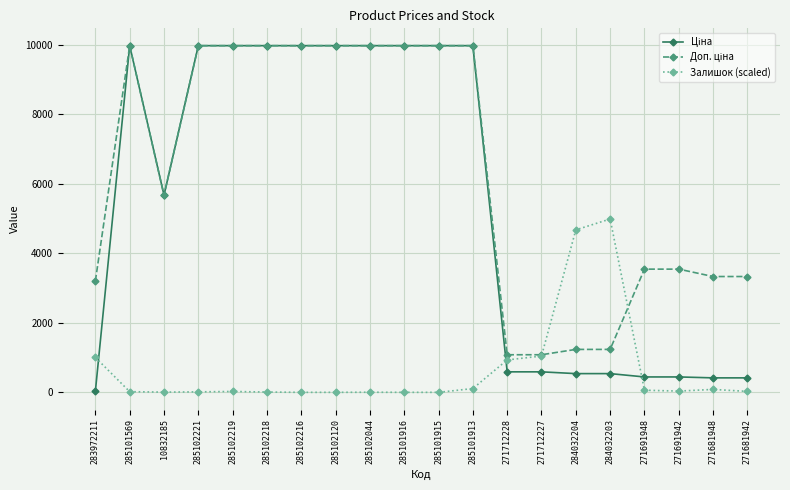

What is the spread (max minus min) of values at 285102216?

9975.0